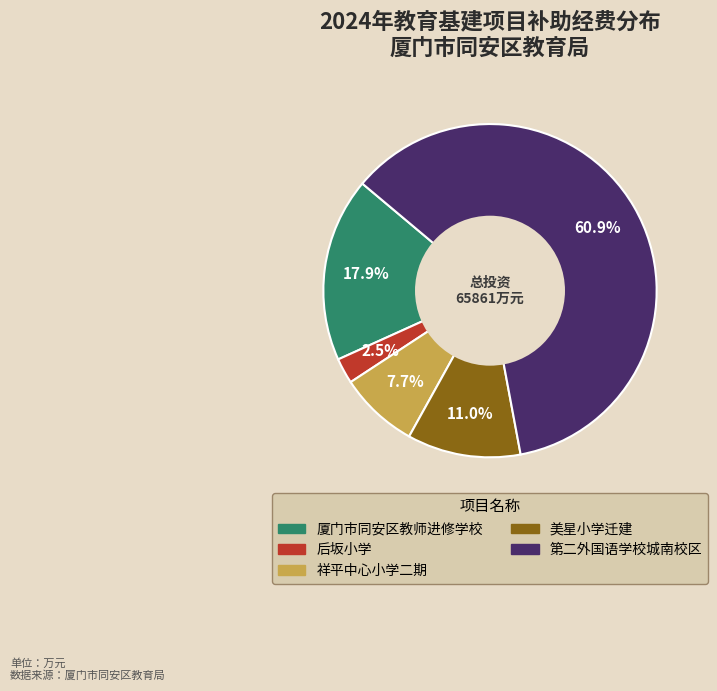

Count the number of slices in the pie.

5